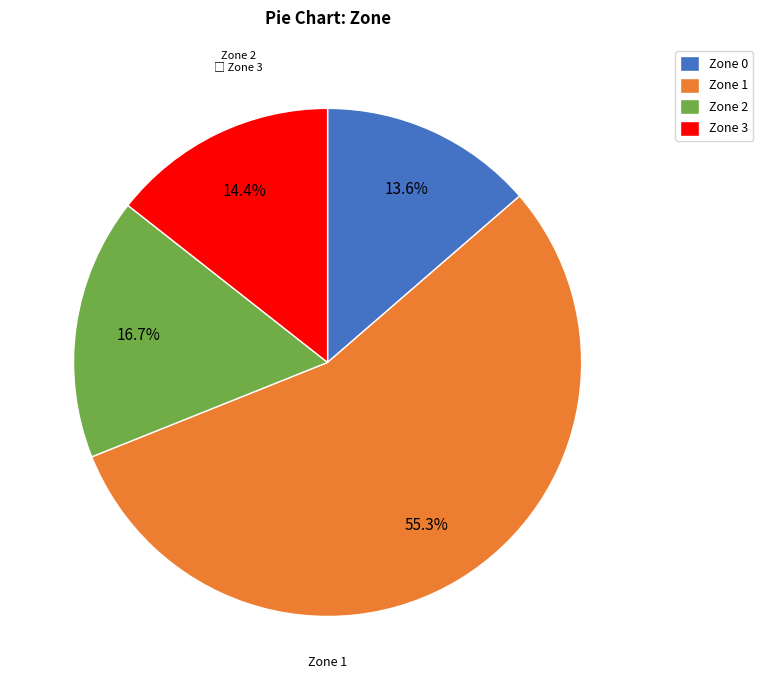

Which category has the smallest portion of the pie?

Zone 0